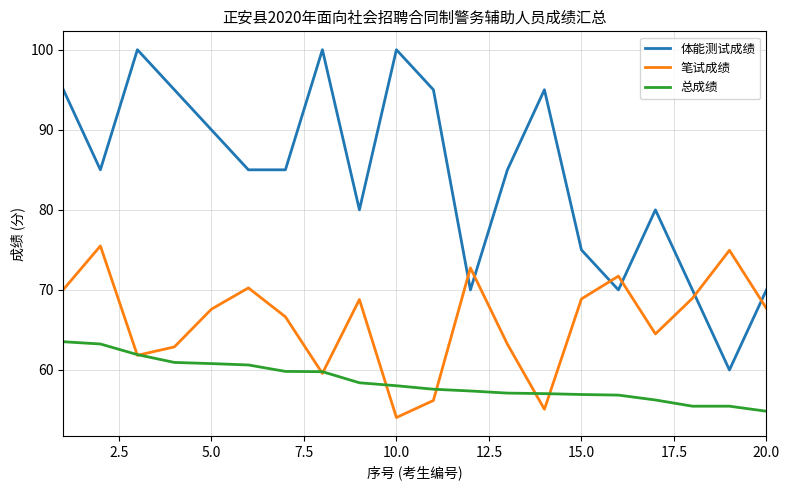

What are all the series names shown in the legend?

体能测试成绩, 笔试成绩, 总成绩